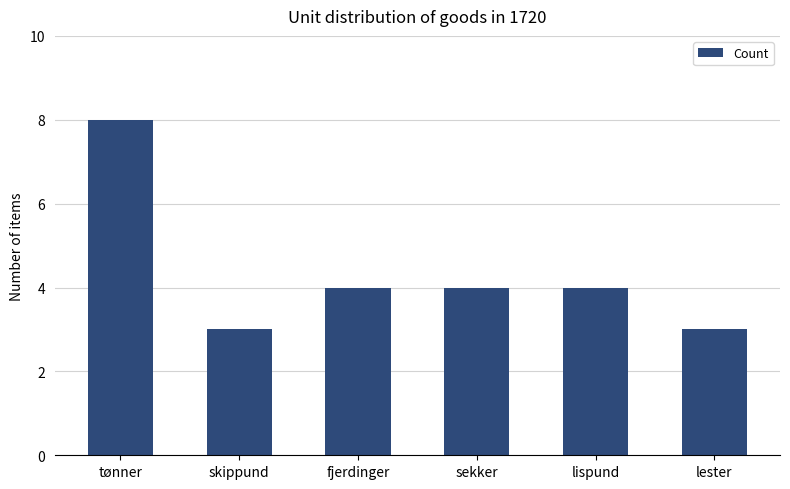

Which has a higher value, lispund or tønner?

tønner